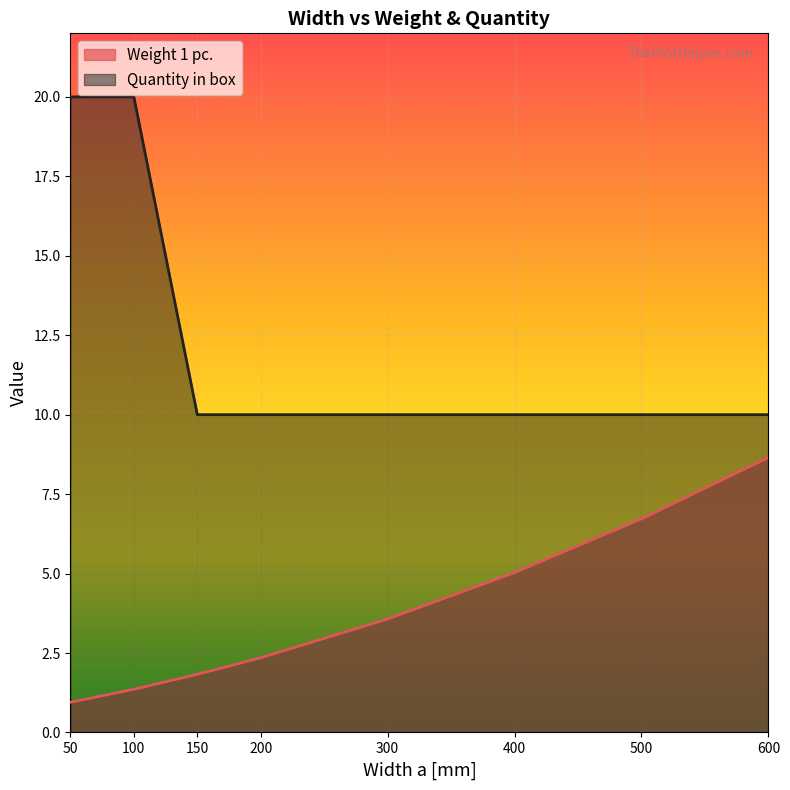

Is the value of Quantity in box at 100 greater than the value of Weight 1 pc. at 50?

Yes